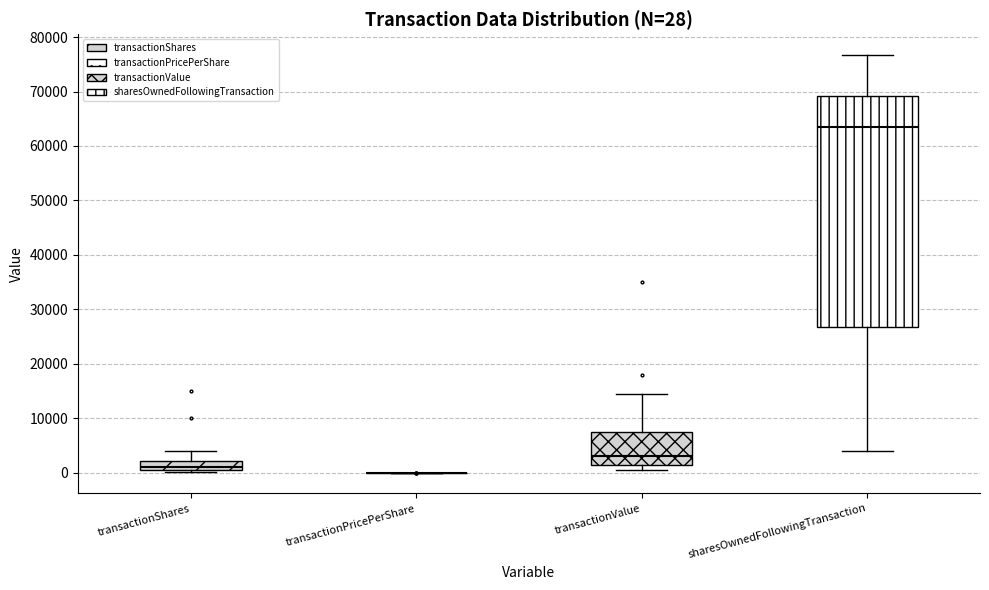

Comparing the boxes themselves (not the whiskers), which one is the tallest?

sharesOwnedFollowingTransaction